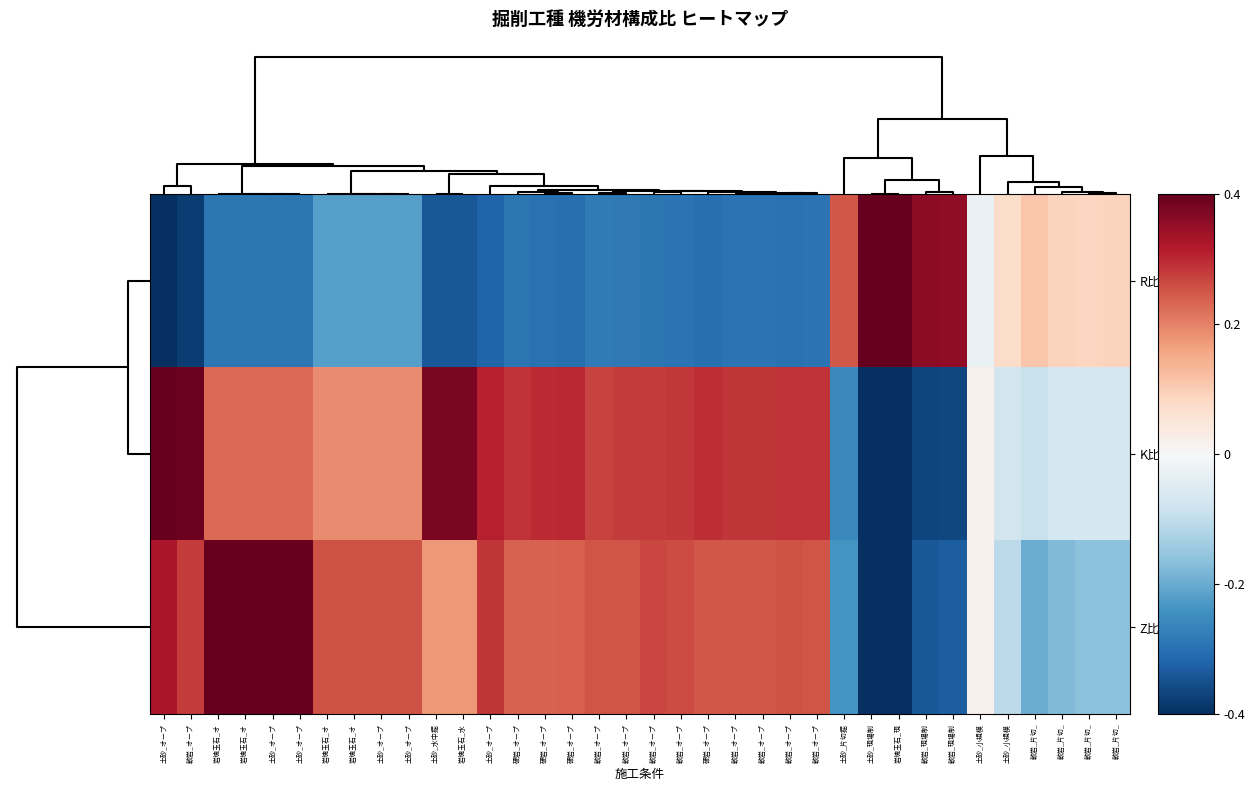

Reading right to left, extract all data points from this chart.

R比率(%): 軟岩_片切_=0.1	軟岩_片切_=0.1	軟岩_片切_=0.1	軟岩_片切_=0.1	土砂_小規模=0.1	土砂_小規模=-0.0	軟岩_現場制=0.4	軟岩_現場制=0.4	岩塊玉石_現=0.4	土砂_現場制=0.4	土砂_片切掘=0.2	軟岩_オープ=-0.3	軟岩_オープ=-0.3	軟岩_オープ=-0.3	軟岩_オープ=-0.3	硬岩_オープ=-0.3	軟岩_オープ=-0.3	軟岩_オープ=-0.3	軟岩_オープ=-0.3	軟岩_オープ=-0.3	硬岩_オープ=-0.3	硬岩_オープ=-0.3	硬岩_オープ=-0.3	土砂_オープ=-0.3	岩塊玉石_水=-0.3	土砂_水中掘=-0.3	土砂_オープ=-0.2	土砂_オープ=-0.2	岩塊玉石_オ=-0.2	岩塊玉石_オ=-0.2	土砂_オープ=-0.3	土砂_オープ=-0.3	岩塊玉石_オ=-0.3	岩塊玉石_オ=-0.3	軟岩_オープ=-0.4	土砂_オープ=-0.4
K比率(%): 軟岩_片切_=-0.1	軟岩_片切_=-0.1	軟岩_片切_=-0.1	軟岩_片切_=-0.1	土砂_小規模=-0.1	土砂_小規模=0.0	軟岩_現場制=-0.4	軟岩_現場制=-0.4	岩塊玉石_現=-0.4	土砂_現場制=-0.4	土砂_片切掘=-0.3	軟岩_オープ=0.3	軟岩_オープ=0.3	軟岩_オープ=0.3	軟岩_オープ=0.3	硬岩_オープ=0.3	軟岩_オープ=0.3	軟岩_オープ=0.3	軟岩_オープ=0.3	軟岩_オープ=0.3	硬岩_オープ=0.3	硬岩_オープ=0.3	硬岩_オープ=0.3	土砂_オープ=0.3	岩塊玉石_水=0.4	土砂_水中掘=0.4	土砂_オープ=0.2	土砂_オープ=0.2	岩塊玉石_オ=0.2	岩塊玉石_オ=0.2	土砂_オープ=0.2	土砂_オープ=0.2	岩塊玉石_オ=0.2	岩塊玉石_オ=0.2	軟岩_オープ=0.4	土砂_オープ=0.4
Z比率(%): 軟岩_片切_=-0.2	軟岩_片切_=-0.2	軟岩_片切_=-0.2	軟岩_片切_=-0.2	土砂_小規模=-0.1	土砂_小規模=0.0	軟岩_現場制=-0.3	軟岩_現場制=-0.3	岩塊玉石_現=-0.4	土砂_現場制=-0.4	土砂_片切掘=-0.2	軟岩_オープ=0.3	軟岩_オープ=0.3	軟岩_オープ=0.2	軟岩_オープ=0.2	硬岩_オープ=0.2	軟岩_オープ=0.3	軟岩_オープ=0.3	軟岩_オープ=0.3	軟岩_オープ=0.3	硬岩_オープ=0.2	硬岩_オープ=0.2	硬岩_オープ=0.2	土砂_オープ=0.3	岩塊玉石_水=0.2	土砂_水中掘=0.2	土砂_オープ=0.3	土砂_オープ=0.3	岩塊玉石_オ=0.3	岩塊玉石_オ=0.3	土砂_オープ=0.4	土砂_オープ=0.4	岩塊玉石_オ=0.4	岩塊玉石_オ=0.4	軟岩_オープ=0.3	土砂_オープ=0.3